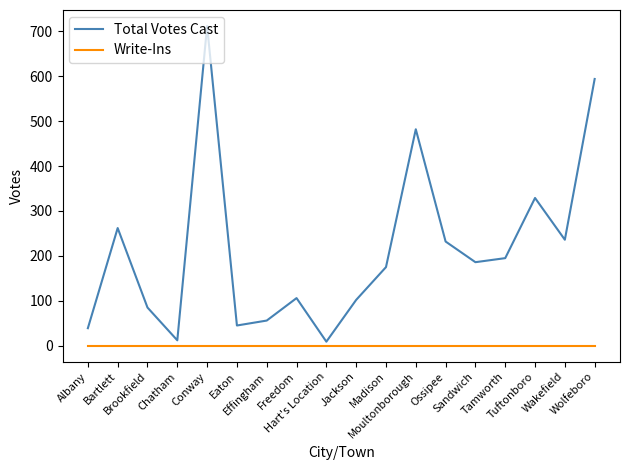

Does the chart display data point markers on the line(s)?

No